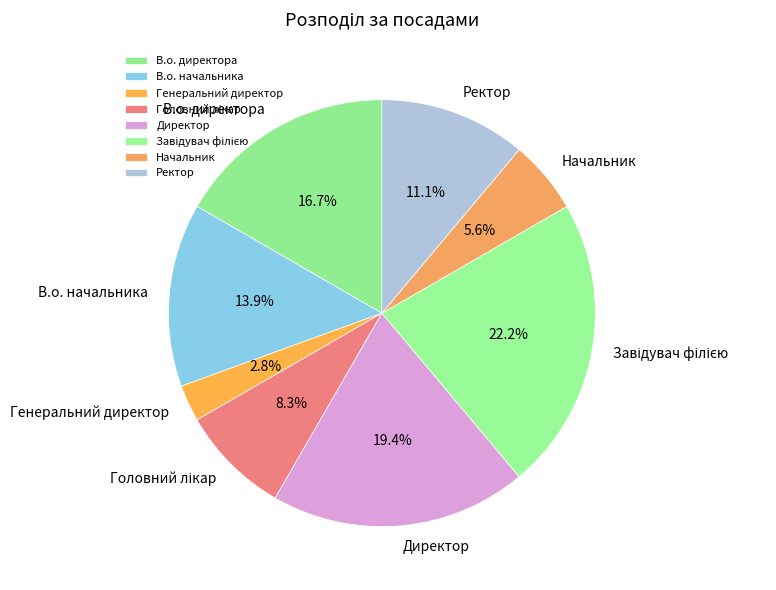

Is there any slice that represents more than half of the pie?

No